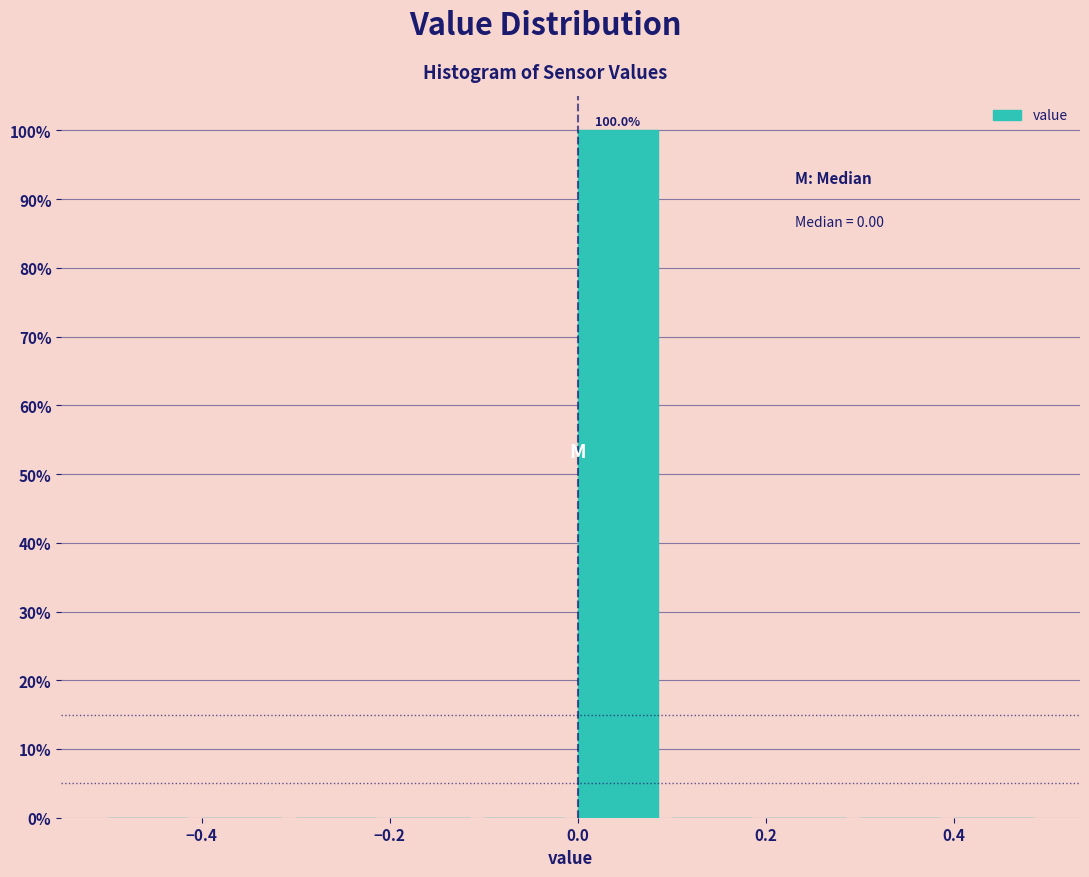

Over which range of the x-axis is the bar tallest?

0.0 to 0.1